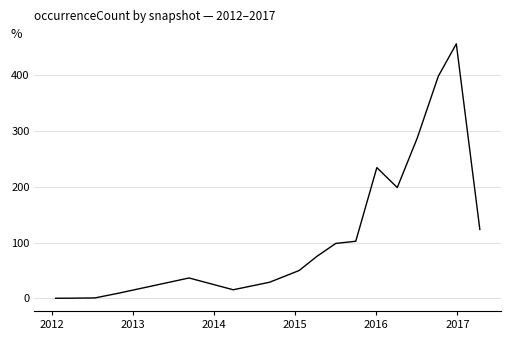

What is the greatest value displayed?

456.8